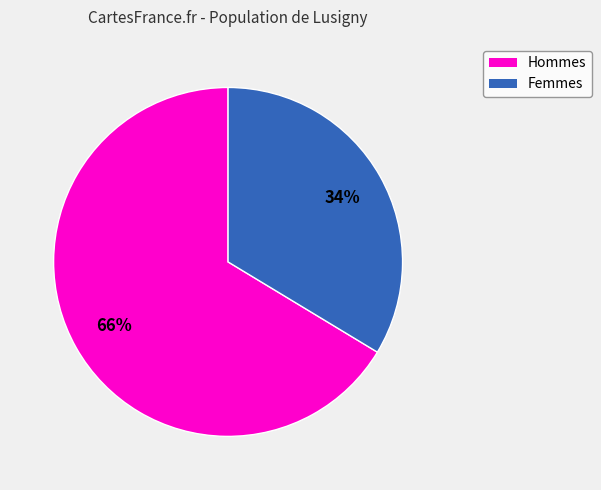

To the nearest percent, what is the average slice percentage?

50%